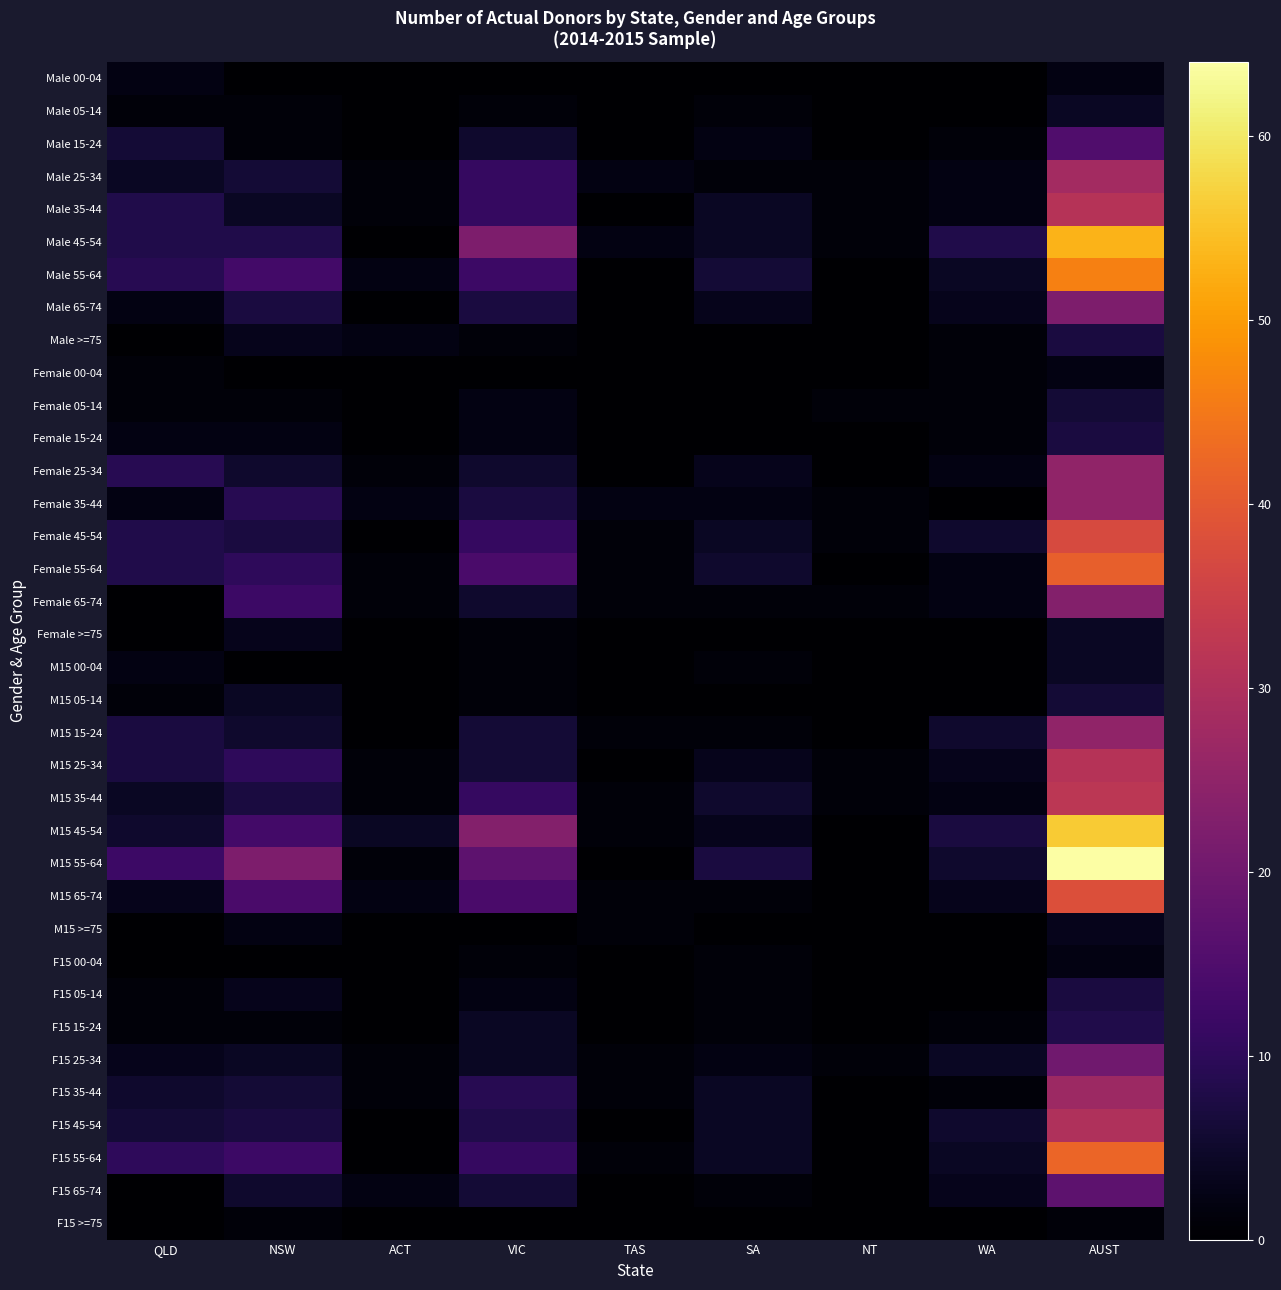

At SA, list the series in order from largest to smallest.

M15 55-64, Male 55-64, Female 55-64, M15 35-44, Male 35-44, Male 45-54, Female 45-54, F15 35-44, F15 45-54, F15 55-64, Male 65-74, Female 25-34, M15 25-34, M15 45-54, Male 15-24, Female 35-44, F15 25-34, Male 05-14, Male 25-34, Female 65-74, M15 00-04, M15 15-24, M15 65-74, F15 00-04, F15 05-14, F15 15-24, F15 65-74, Male 00-04, Male >=75, Female 00-04, Female 05-14, Female 15-24, Female >=75, M15 05-14, M15 >=75, F15 >=75